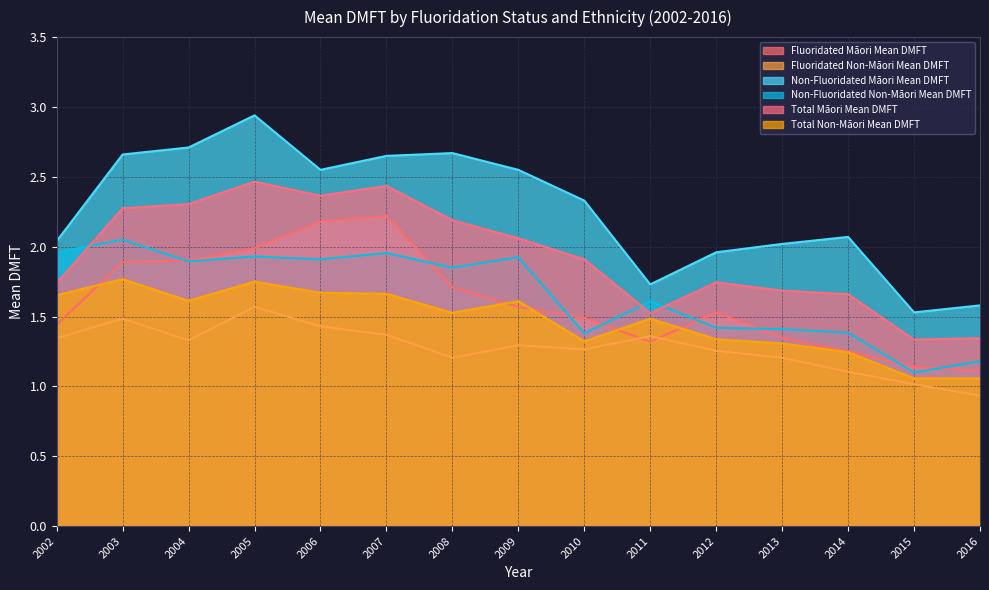

What are all the series names shown in the legend?

Fluoridated Māori Mean DMFT, Fluoridated Non-Māori Mean DMFT, Non-Fluoridated Māori Mean DMFT, Non-Fluoridated Non-Māori Mean DMFT, Total Māori Mean DMFT, Total Non-Māori Mean DMFT